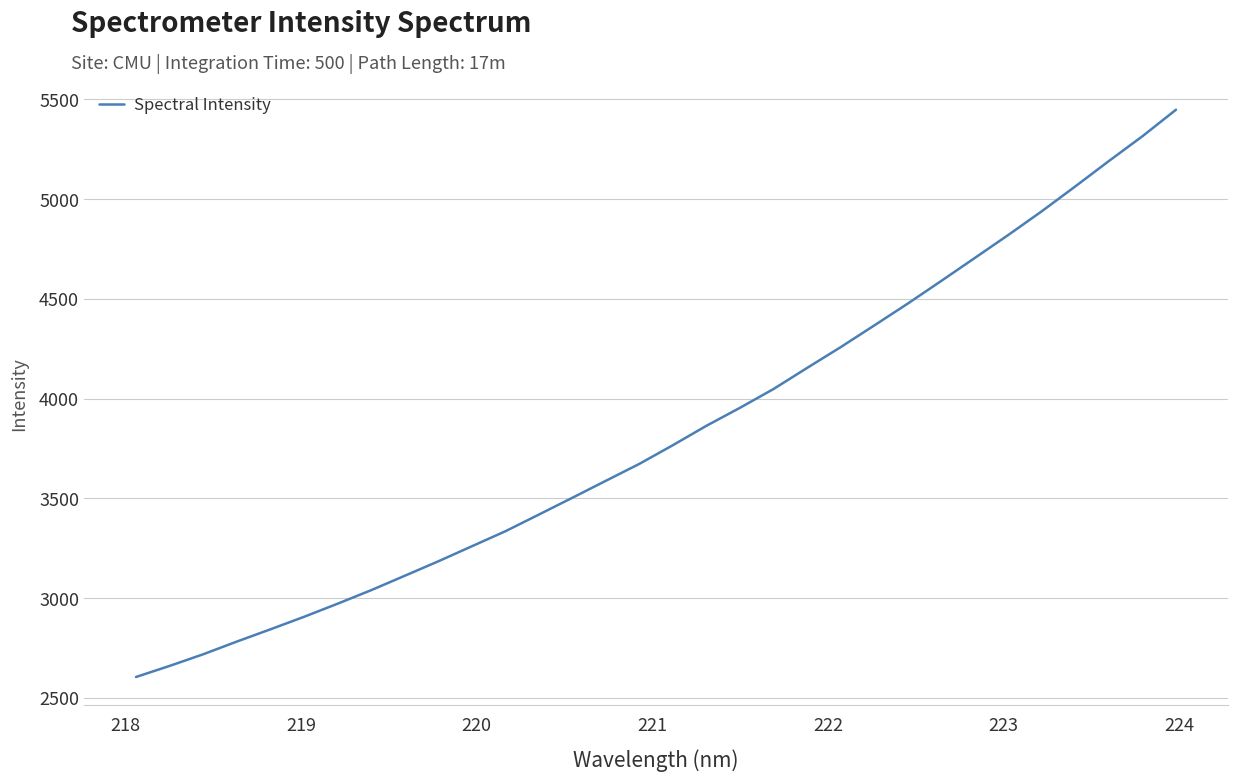

What is the difference between the maximum and minimum values?

2842.9